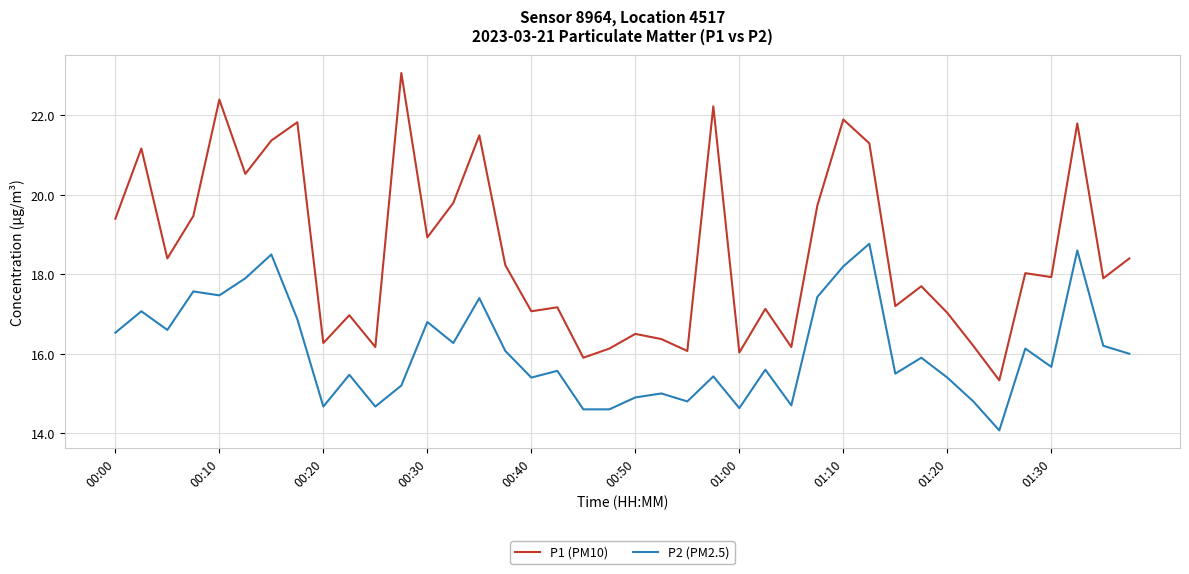

Reading left to right, list all the values displayed in this chart.

P1 (PM10): 19.4	21.2	18.4	19.5	22.4	20.5	21.4	21.8	16.3	17.0	16.2	23.1	18.9	19.8	21.5	18.2	17.1	17.2	15.9	16.1	16.5	16.4	16.1	22.2	16.0	17.1	16.2	19.7	21.9	21.3	17.2	17.7	17.0	16.2	15.3	18.0	17.9	21.8	17.9	18.4
P2 (PM2.5): 16.5	17.1	16.6	17.6	17.5	17.9	18.5	16.9	14.7	15.5	14.7	15.2	16.8	16.3	17.4	16.1	15.4	15.6	14.6	14.6	14.9	15.0	14.8	15.4	14.6	15.6	14.7	17.4	18.2	18.8	15.5	15.9	15.4	14.8	14.1	16.1	15.7	18.6	16.2	16.0